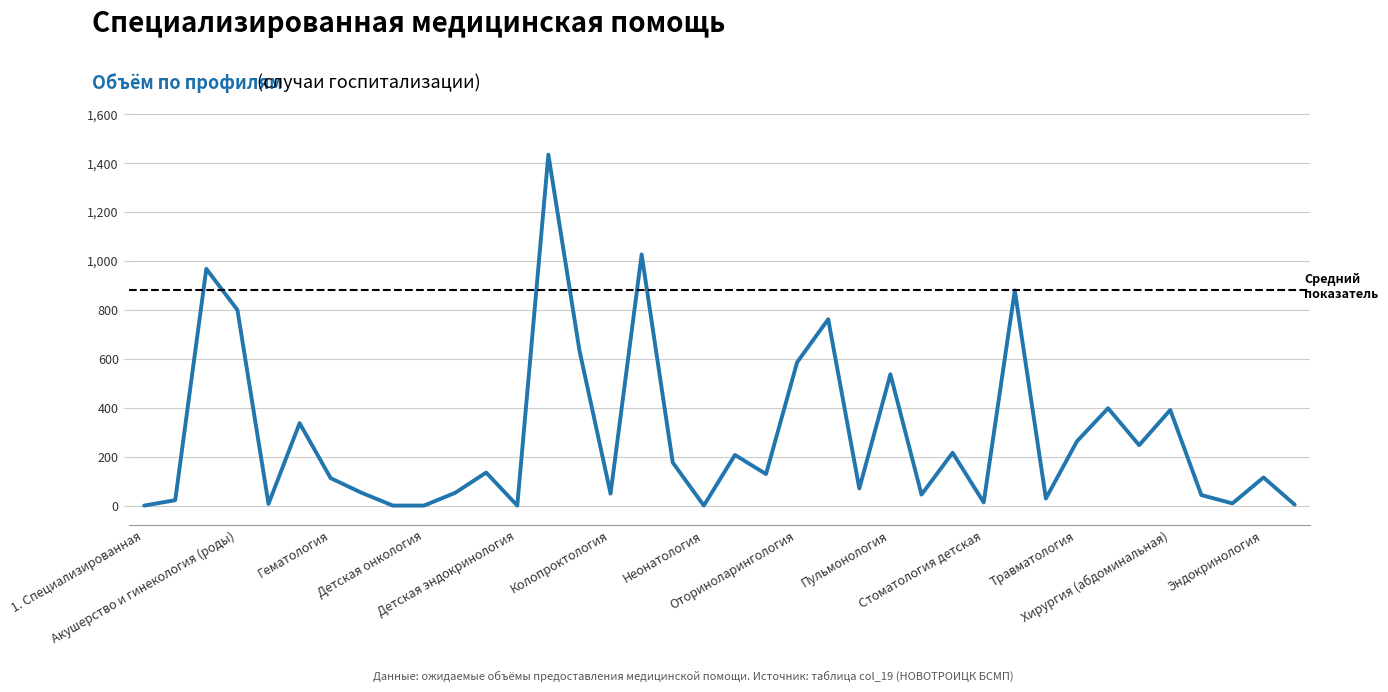

What is the difference between the maximum and minimum values?

1435